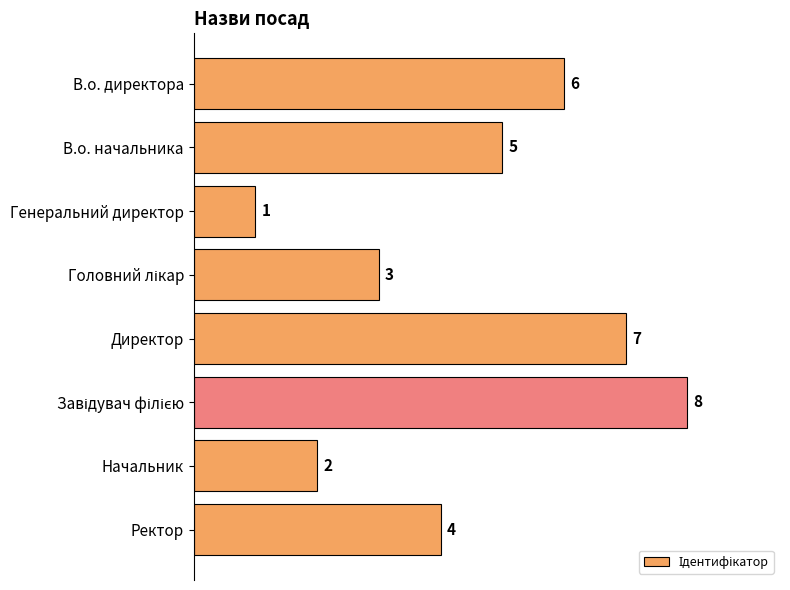

What is the label of the 2nd bar from the bottom?

Начальник